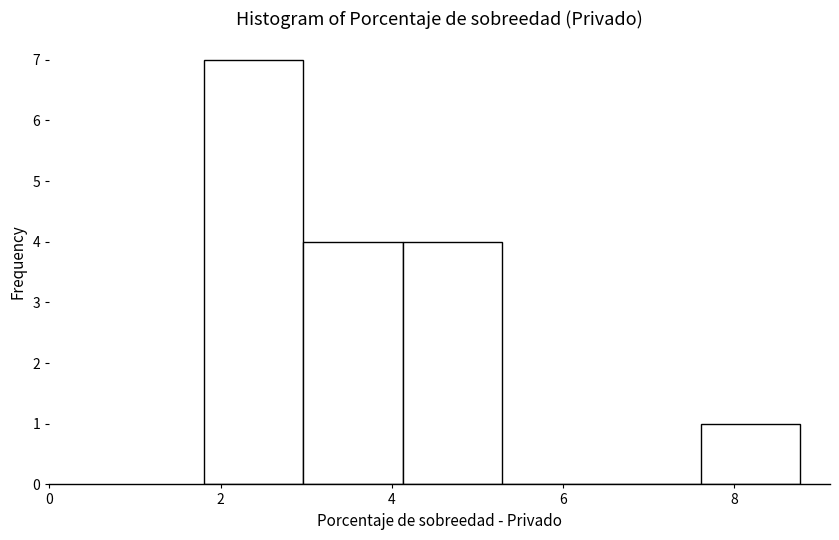

Over which range of the x-axis is the bar tallest?

1.8 to 3.0